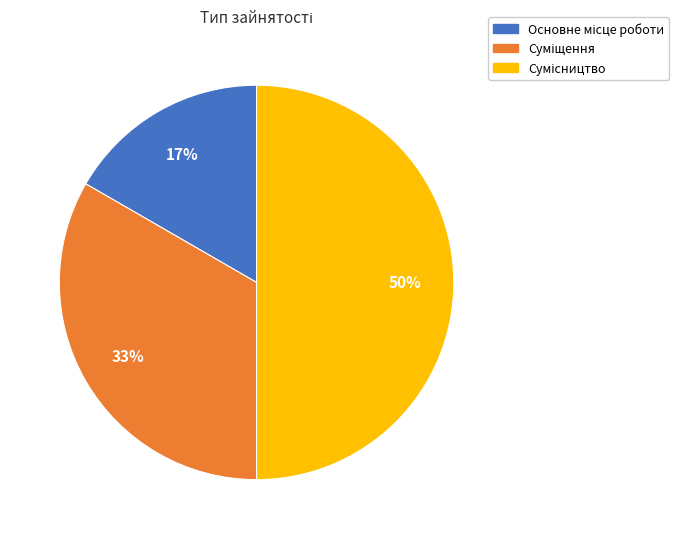

To the nearest percent, what is the average slice percentage?

33%